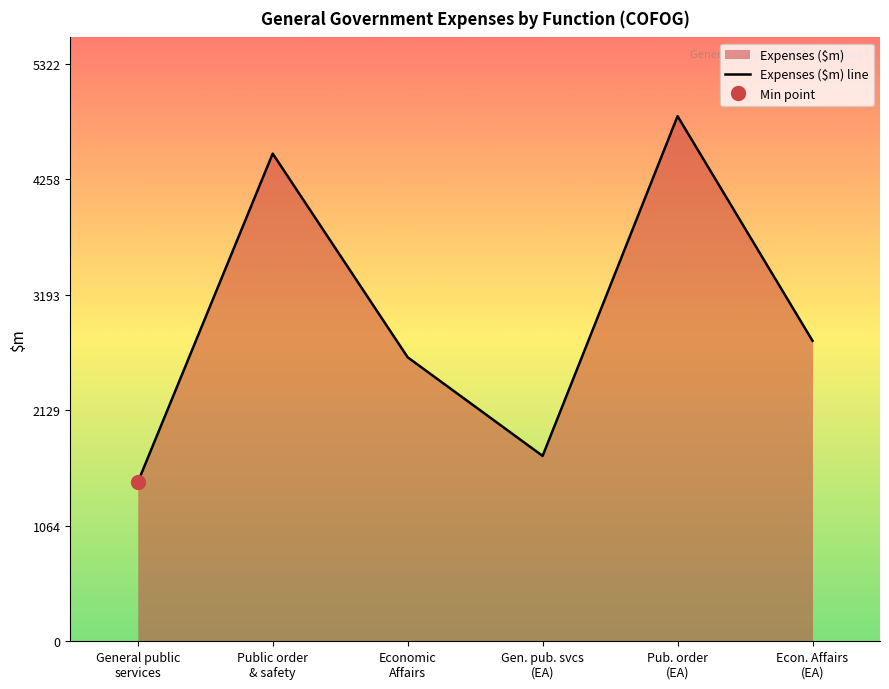

What is the highest value of the Expenses ($m) line series?

4839